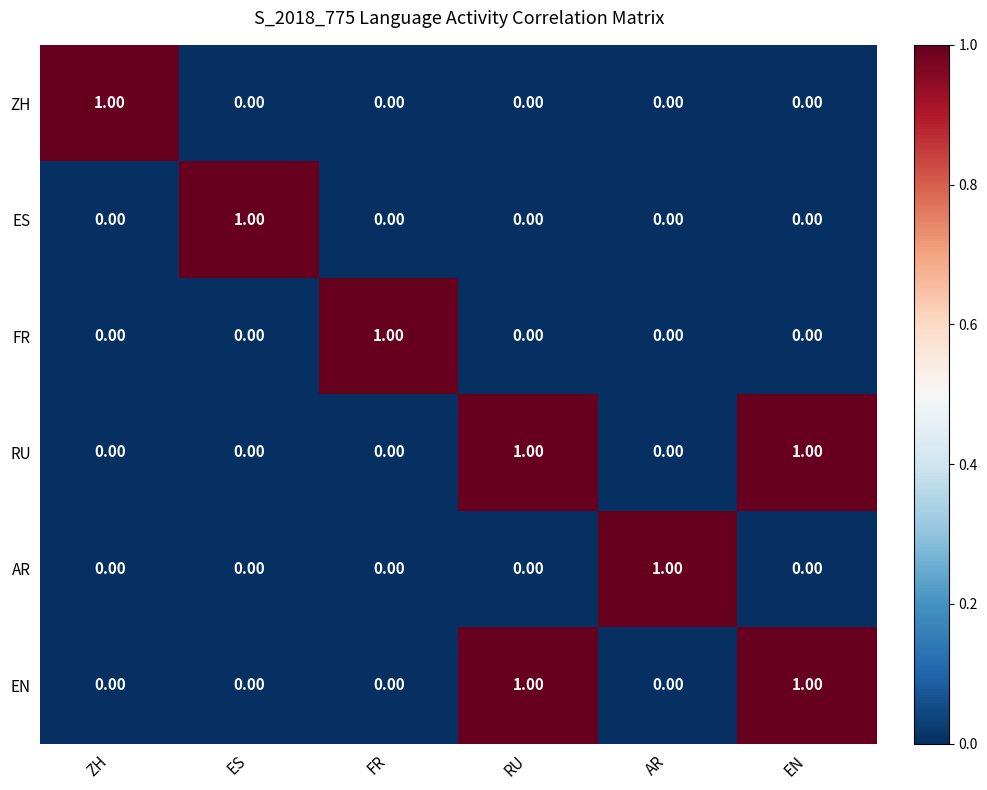

Is the value of ZH at ES greater than the value of ES at ES?

No